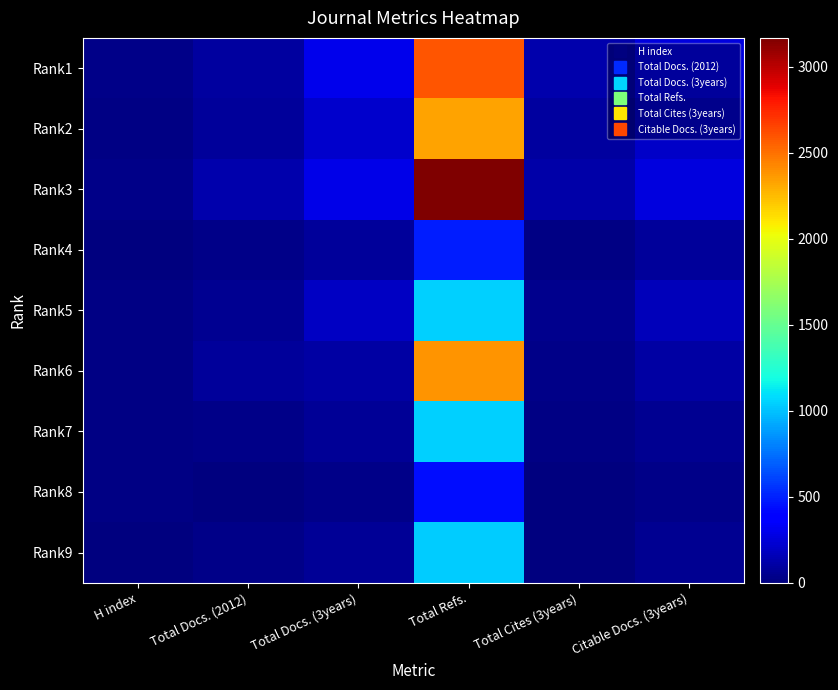

Reading left to right, extract all data points from this chart.

Rank1: H index=26	Total Docs. (2012)=97	Total Docs. (3years)=300	Total Refs.=2597	Total Cites (3years)=133	Citable Docs. (3years)=270
Rank2: H index=21	Total Docs. (2012)=78	Total Docs. (3years)=213	Total Refs.=2332	Total Cites (3years)=88	Citable Docs. (3years)=201
Rank3: H index=26	Total Docs. (2012)=127	Total Docs. (3years)=286	Total Refs.=3167	Total Cites (3years)=114	Citable Docs. (3years)=271
Rank4: H index=11	Total Docs. (2012)=27	Total Docs. (3years)=83	Total Refs.=489	Total Cites (3years)=21	Citable Docs. (3years)=79
Rank5: H index=14	Total Docs. (2012)=56	Total Docs. (3years)=196	Total Refs.=1051	Total Cites (3years)=41	Citable Docs. (3years)=162
Rank6: H index=21	Total Docs. (2012)=77	Total Docs. (3years)=106	Total Refs.=2379	Total Cites (3years)=36	Citable Docs. (3years)=106
Rank7: H index=18	Total Docs. (2012)=33	Total Docs. (3years)=71	Total Refs.=1042	Total Cites (3years)=19	Citable Docs. (3years)=56
Rank8: H index=15	Total Docs. (2012)=11	Total Docs. (3years)=37	Total Refs.=436	Total Cites (3years)=11	Citable Docs. (3years)=33
Rank9: H index=11	Total Docs. (2012)=35	Total Docs. (3years)=70	Total Refs.=1034	Total Cites (3years)=2	Citable Docs. (3years)=61